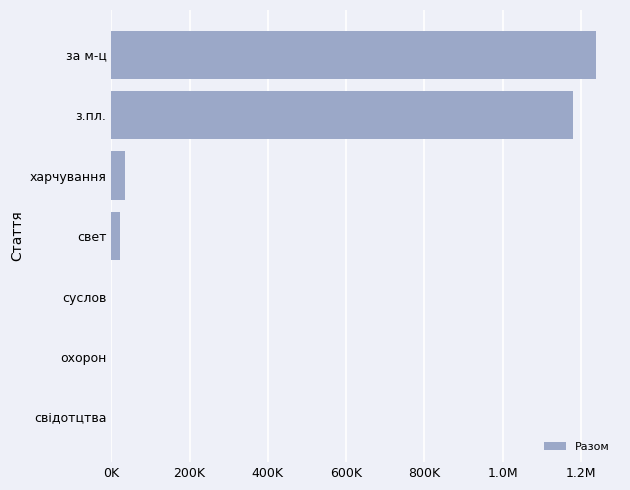

Are the bars horizontal?

Yes